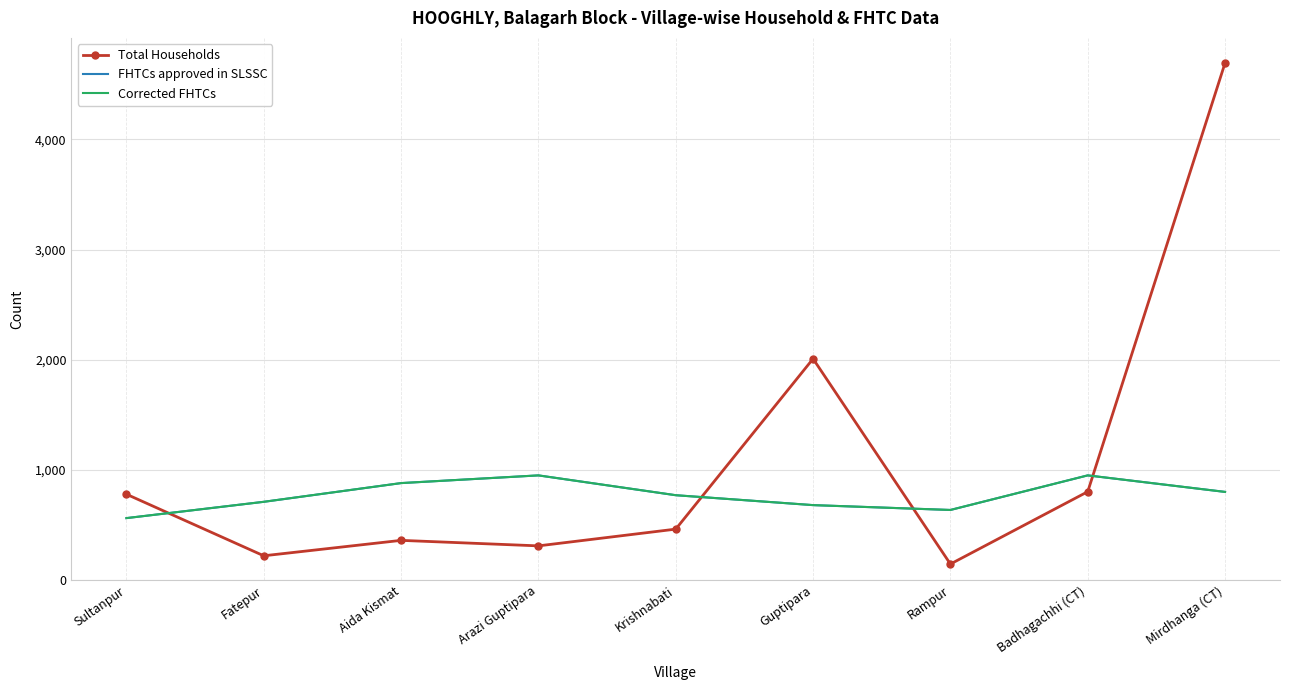

How many times do FHTCs approved in SLSSC and Total Households cross each other?

4